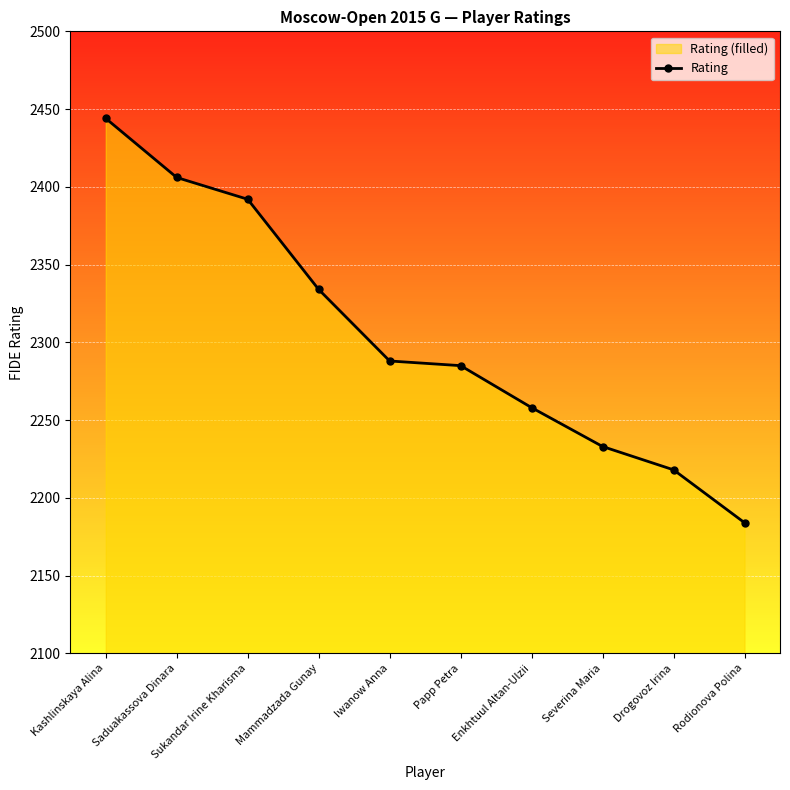

The value at Iwanow Anna is 3914. True or false?

False